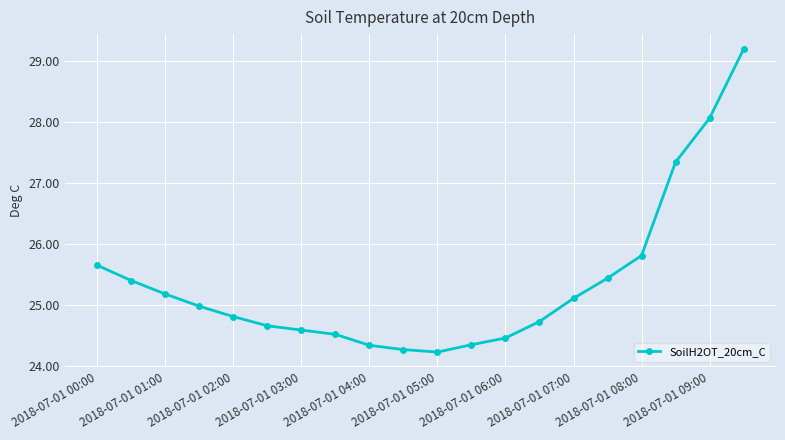

What is the maximum value shown in the chart?

29.2